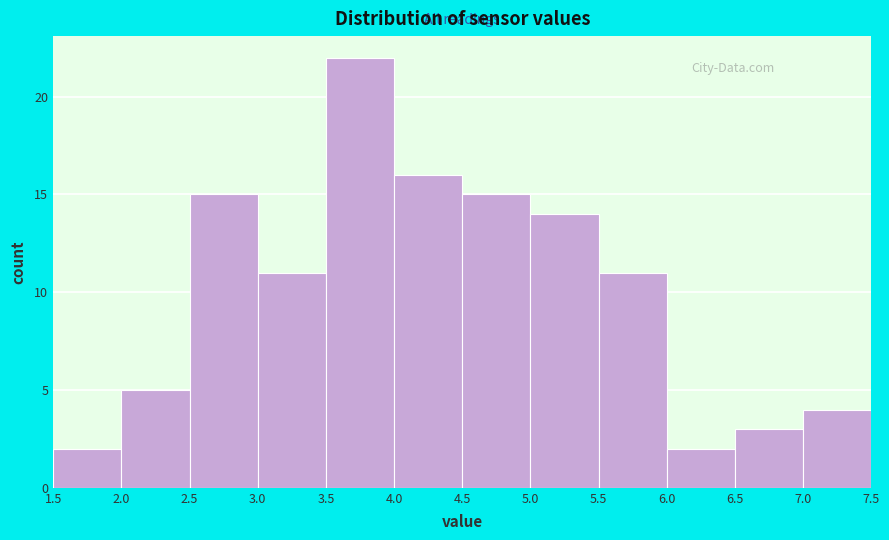

Which range on the x-axis has the tallest bar?

3.5 to 4.0